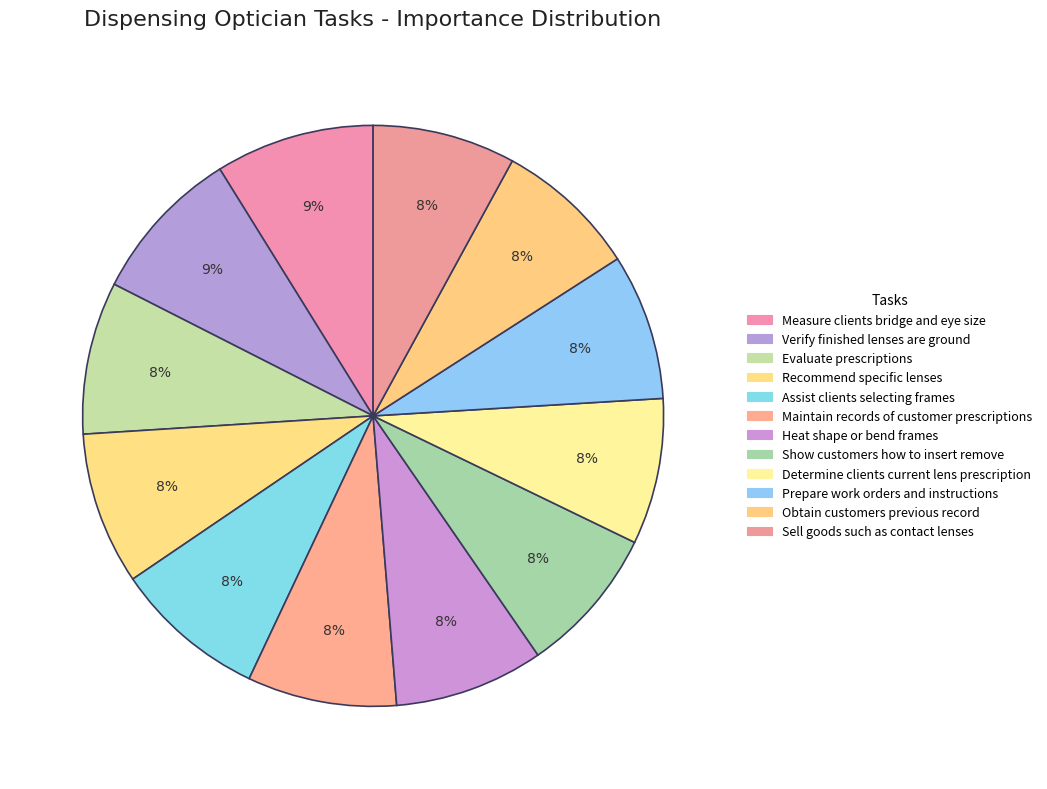

Does Verify finished lenses are ground represent more than half of the total?

No